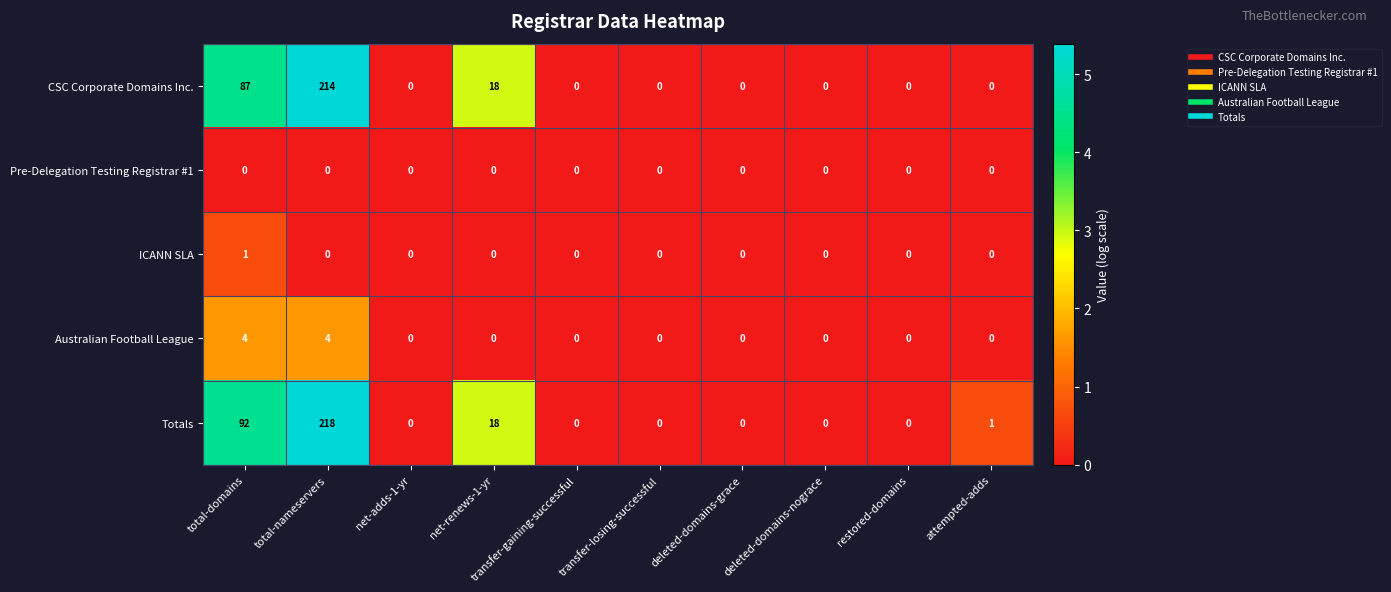

At which category is the sum across all series the highest?

total-nameservers